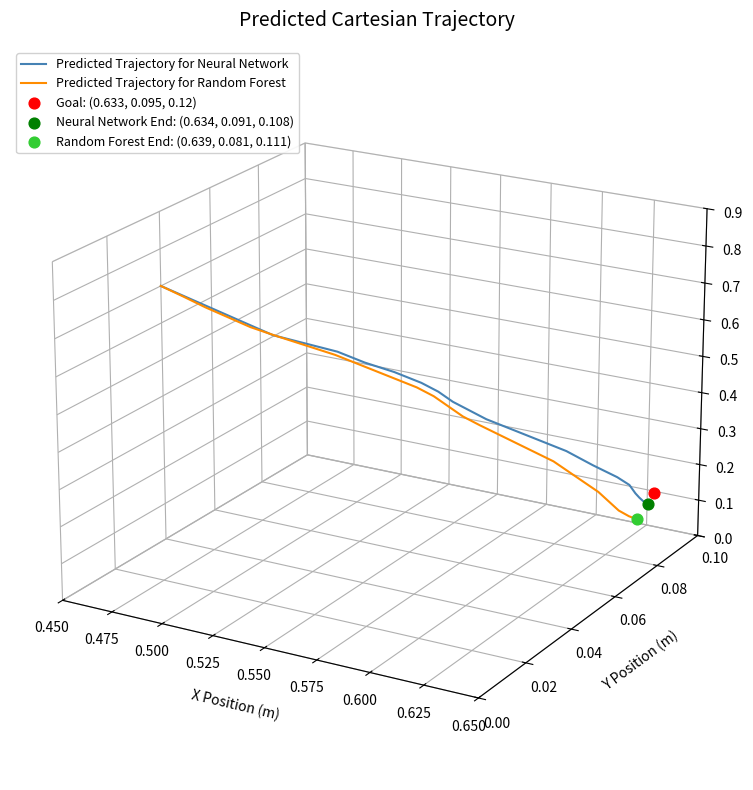

At which category is the sum across all series the highest?

0.450